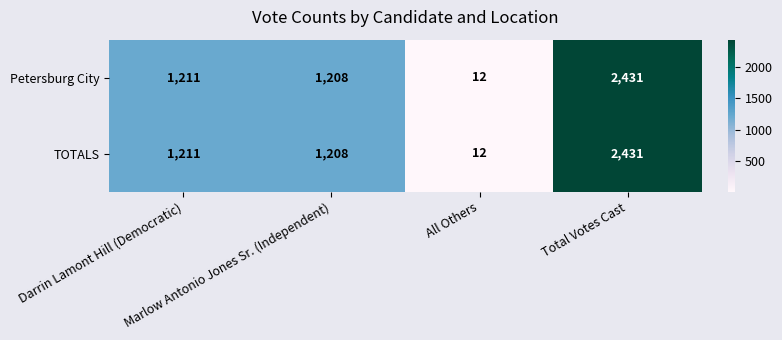

What is the highest value of the TOTALS series?

2431